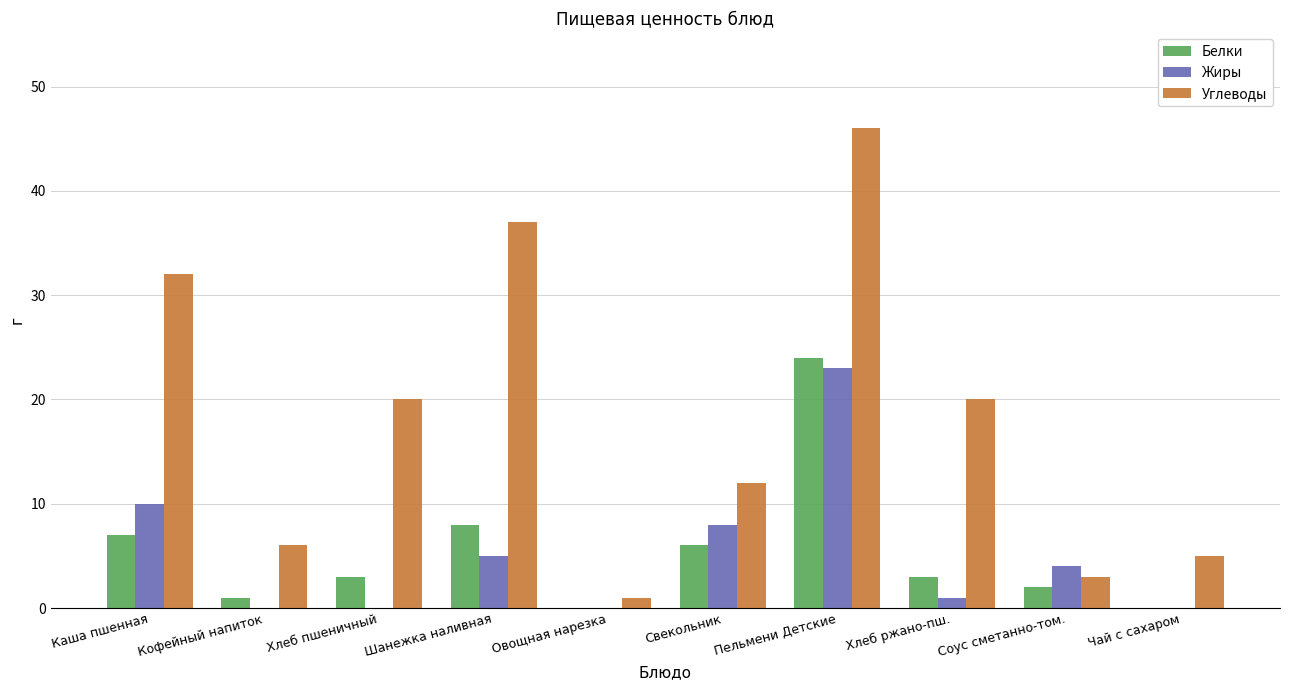

What is the average value of the Белки series?

5